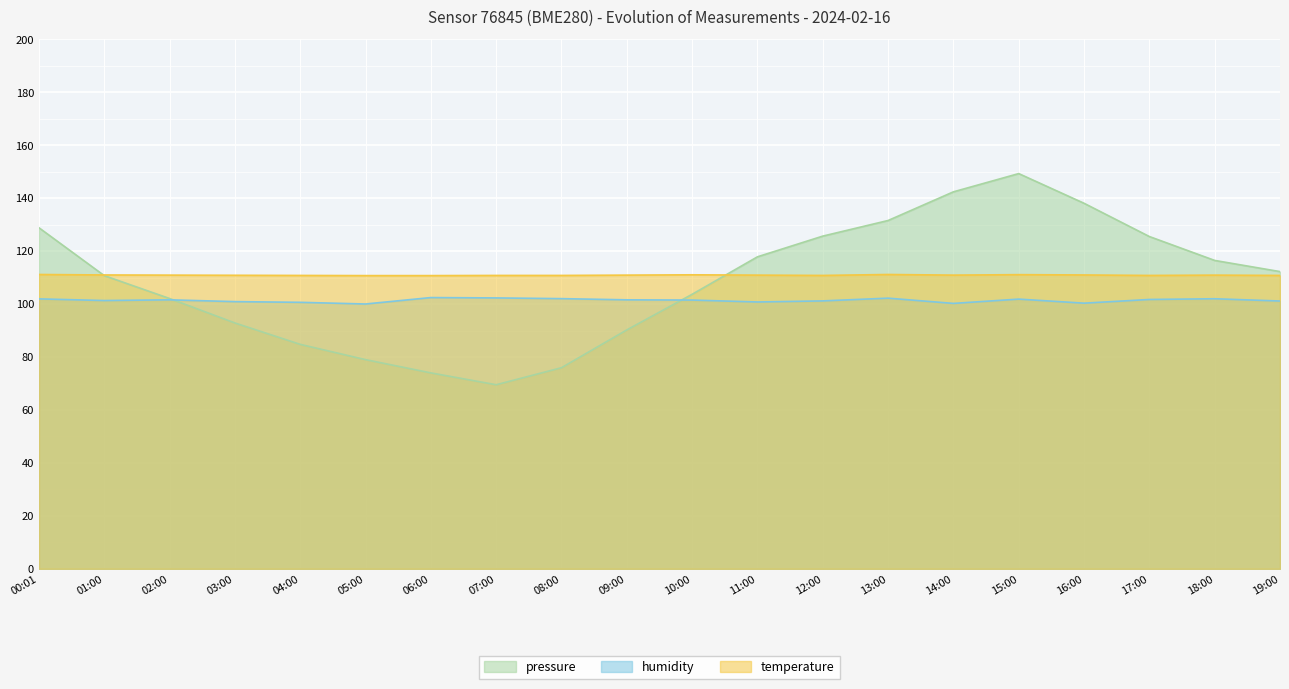

At which category is the sum across all series the highest?

15:00